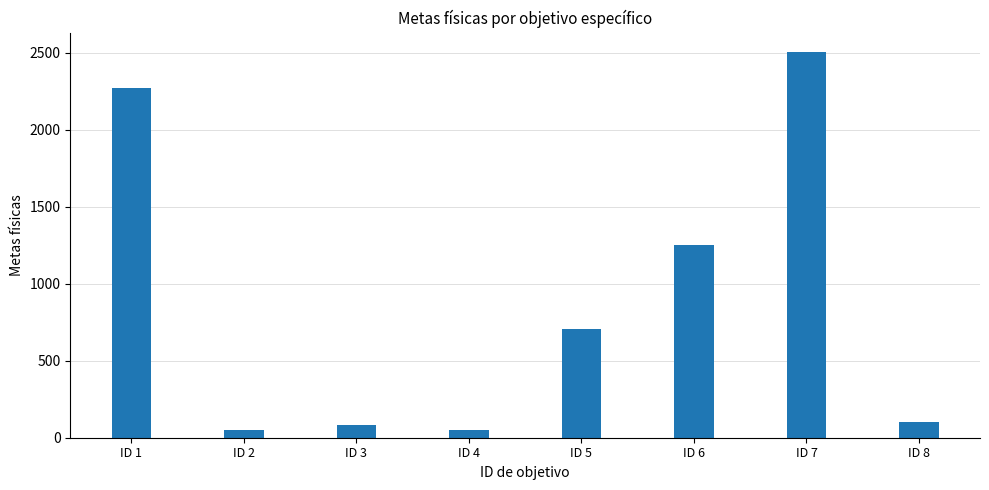

What is the change in value from ID 3 to ID 5?

+623